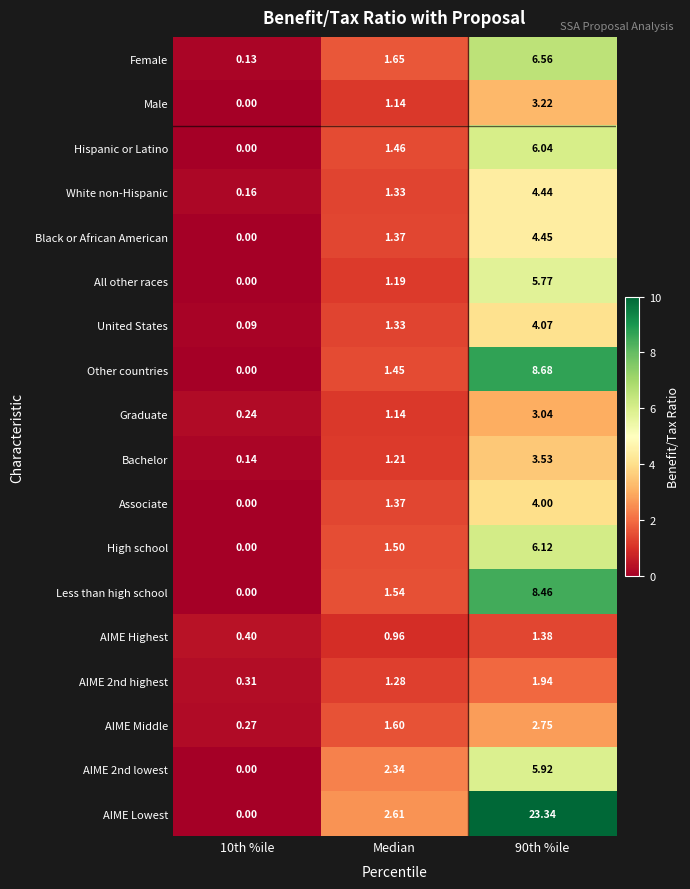

What is the total value across all series at Median?

26.5